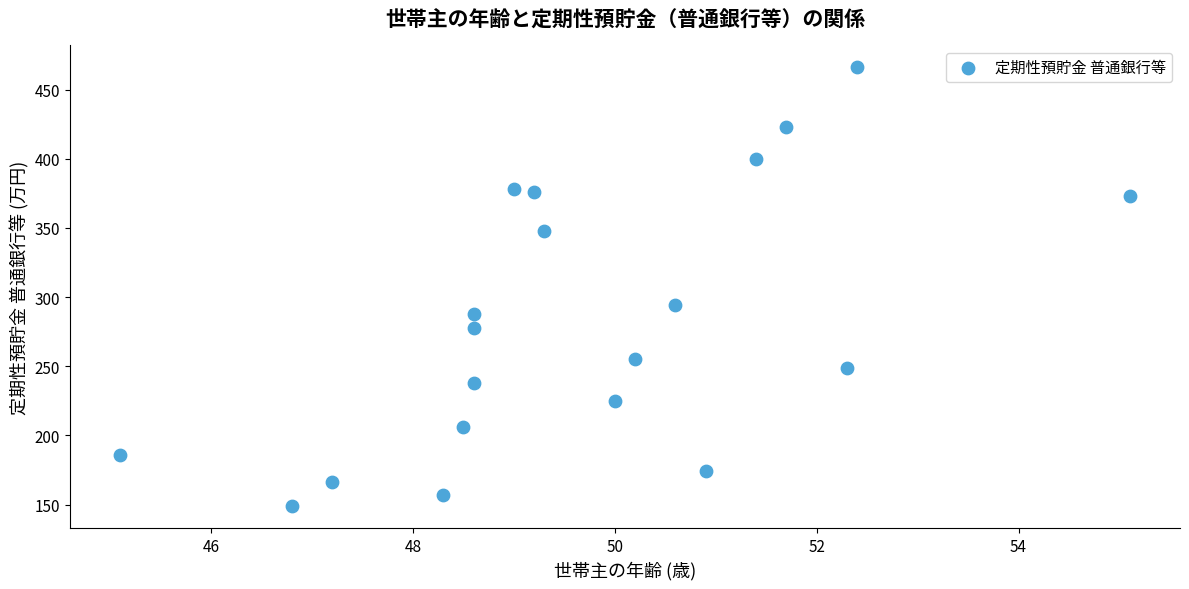

What Y value in the scatter plot is closest to 307?

294